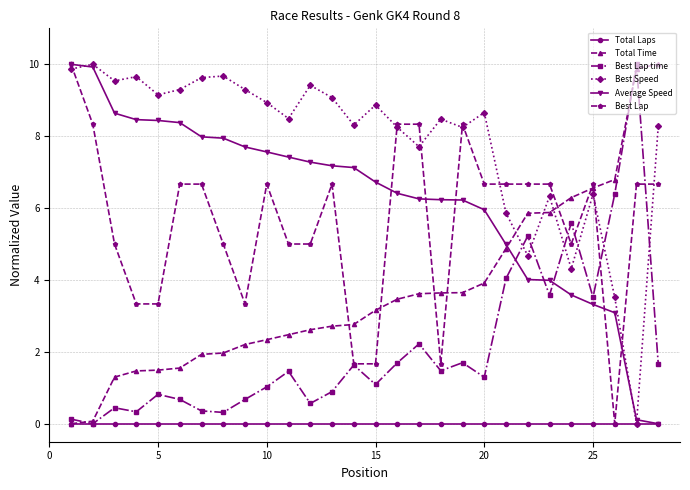

Which series ends up on top after the final intersection of Best Lap time and Average Speed?

Best Lap time